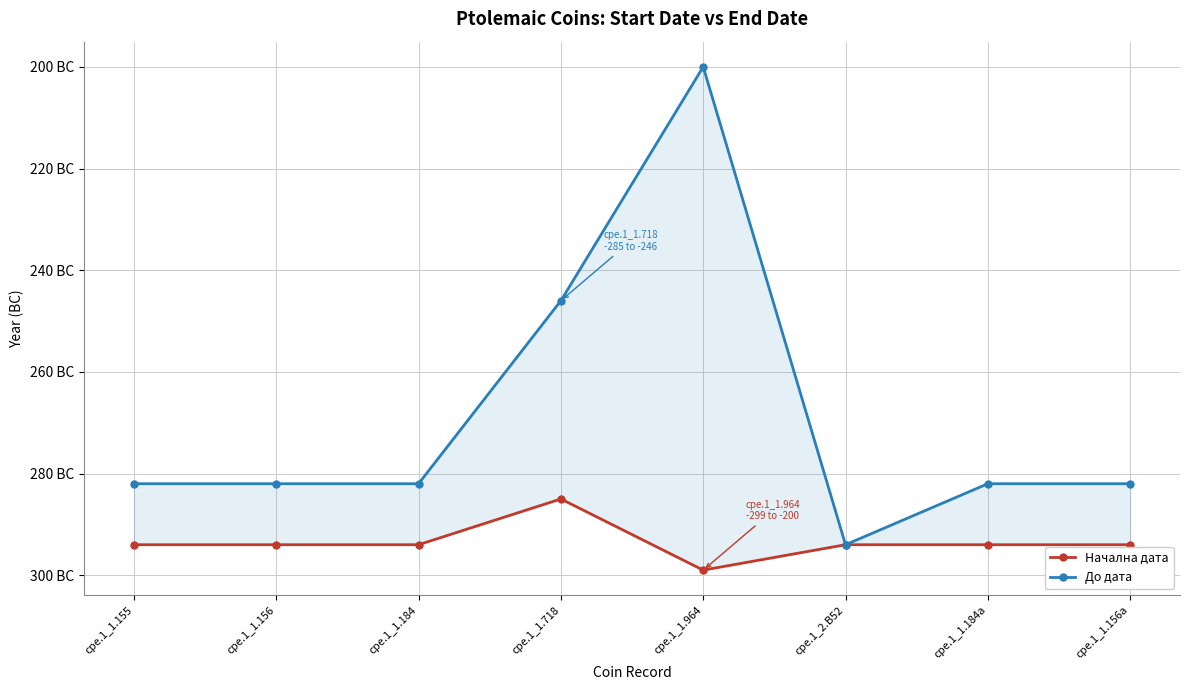

What is the label of the 8th point from the right?

cpe.1_1.155